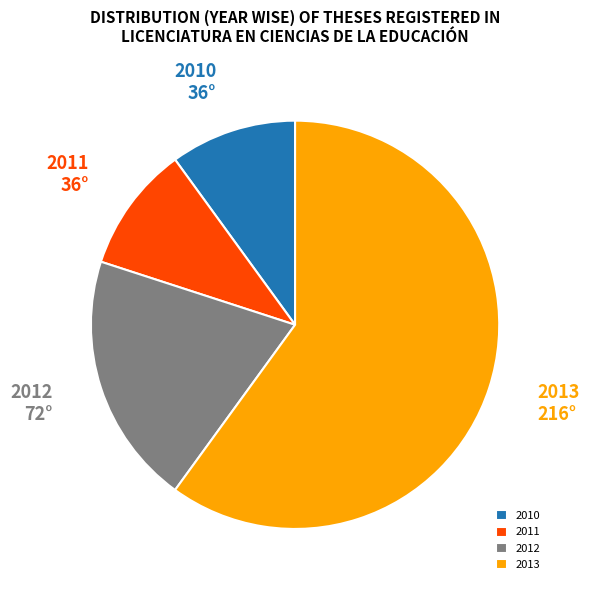

How many slices are in this pie chart?

4